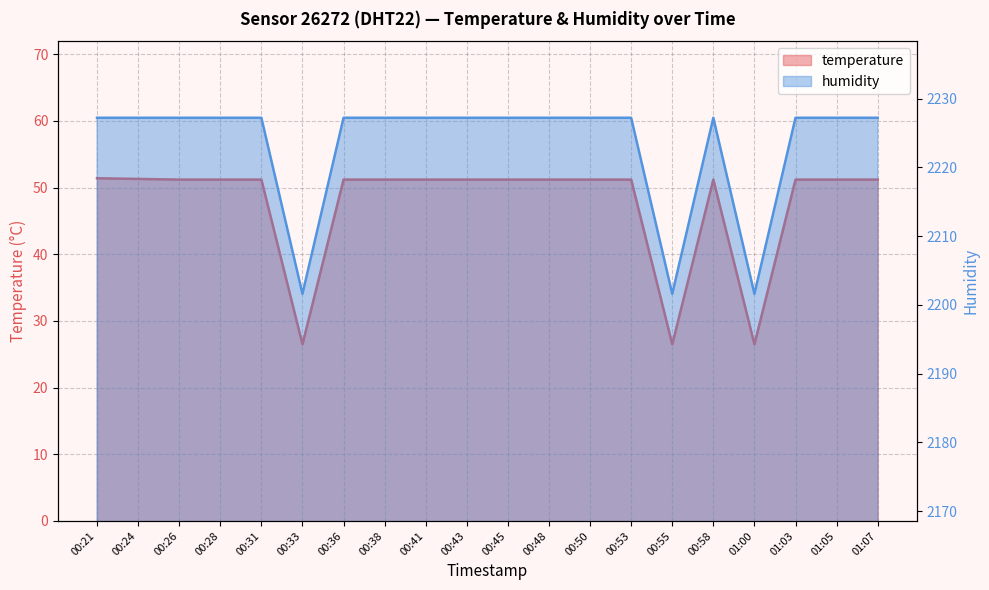

True or false: temperature and humidity intersect in this chart.

False